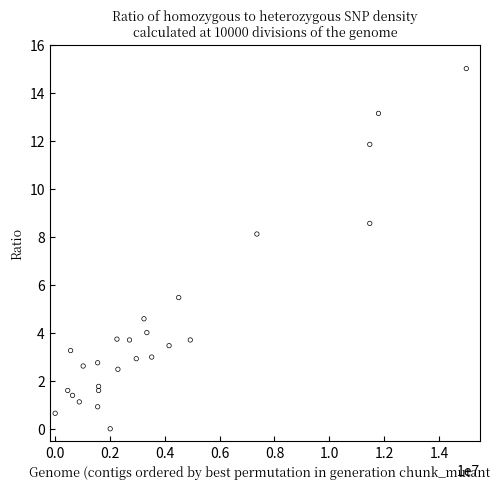

What Y value in the scatter plot is closest to 7?

8.1